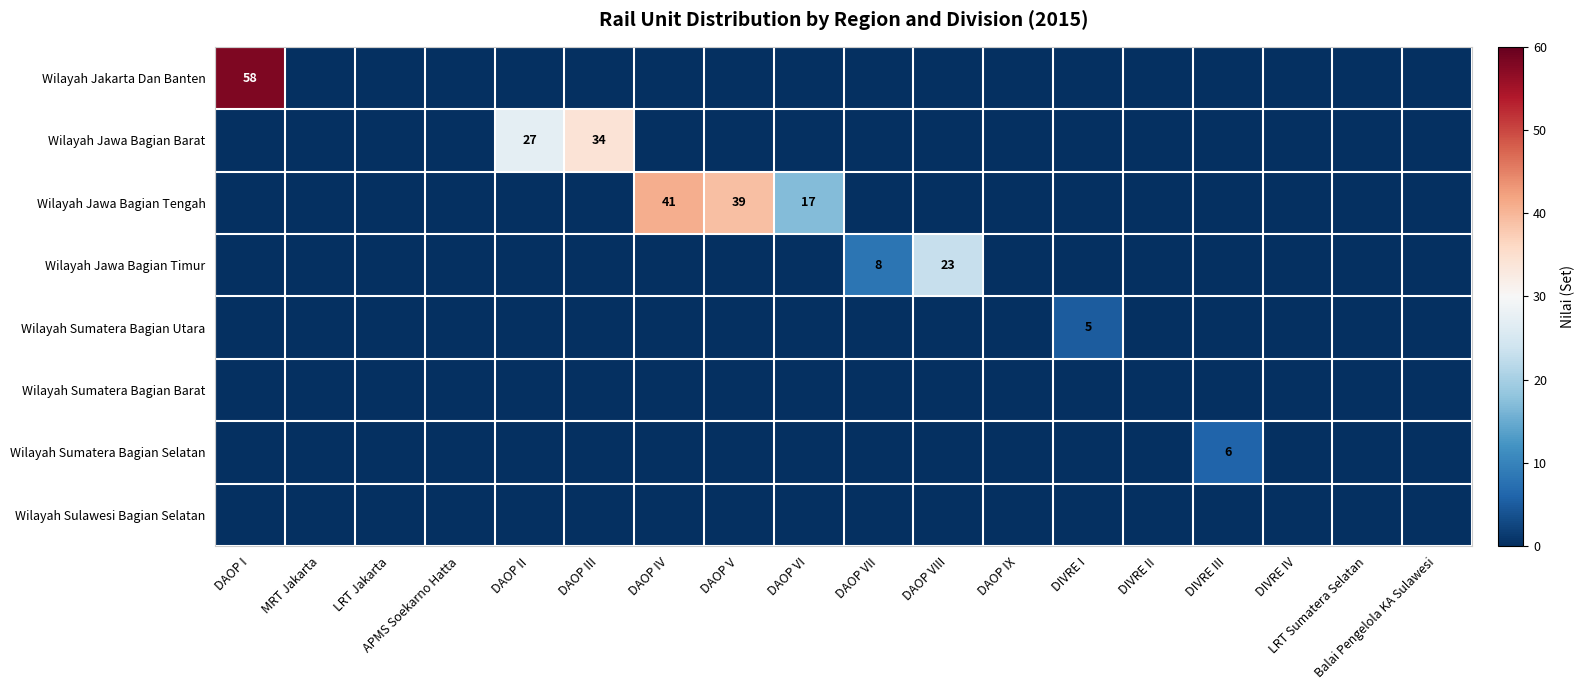

The Wilayah Jawa Bagian Timur series shows 37 at DAOP VIII. True or false?

False